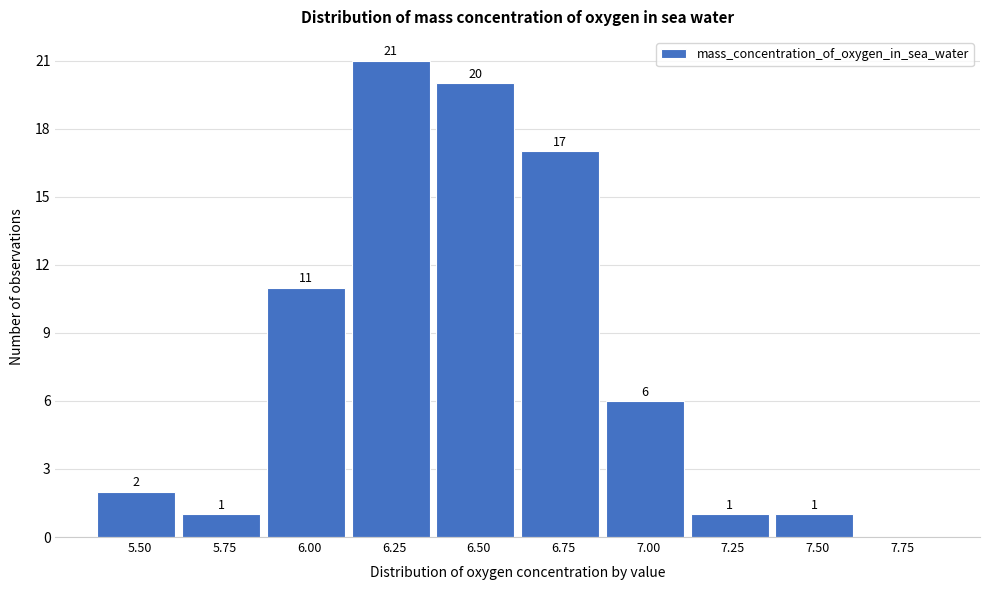

Reading left to right, what are all the values shown in this chart?

5.50=2	5.75=1	6.00=11	6.25=21	6.50=20	6.75=17	7.00=6	7.25=1	7.50=1	7.75=0